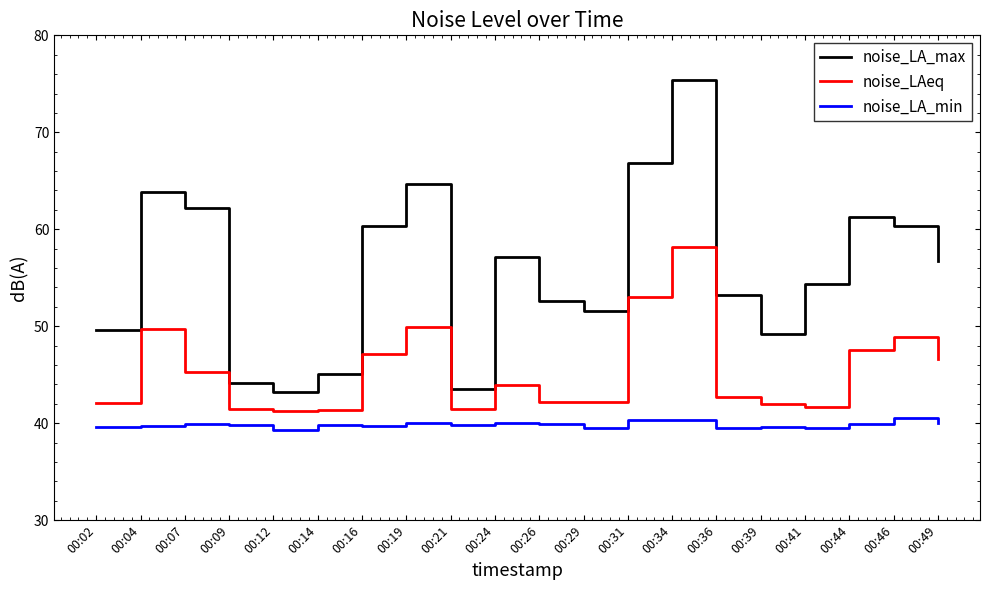

Is it true that noise_LA_min equals 26.0 at 00:09?

False